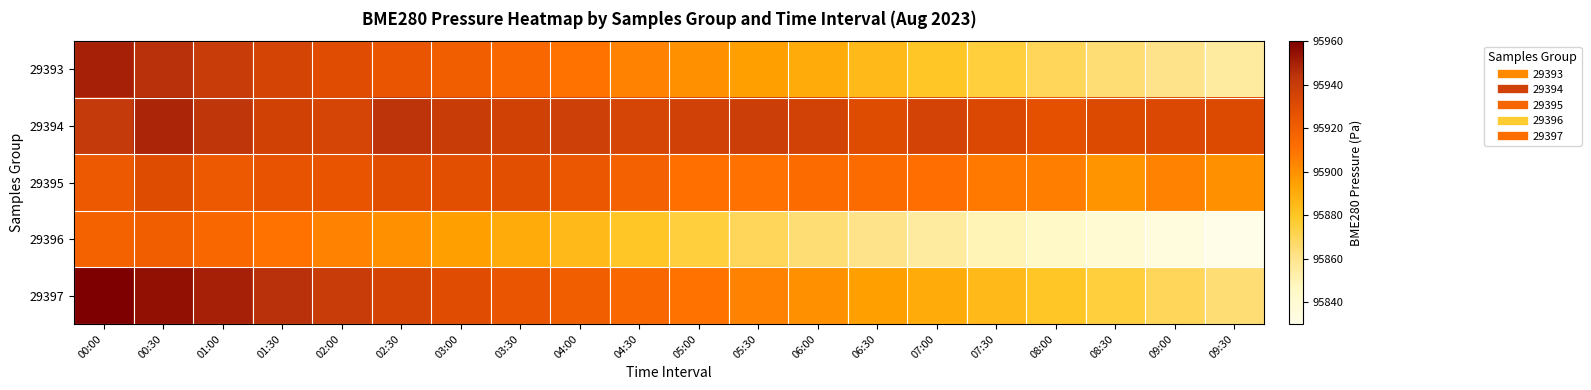

Which series has the largest total across all categories?

29394